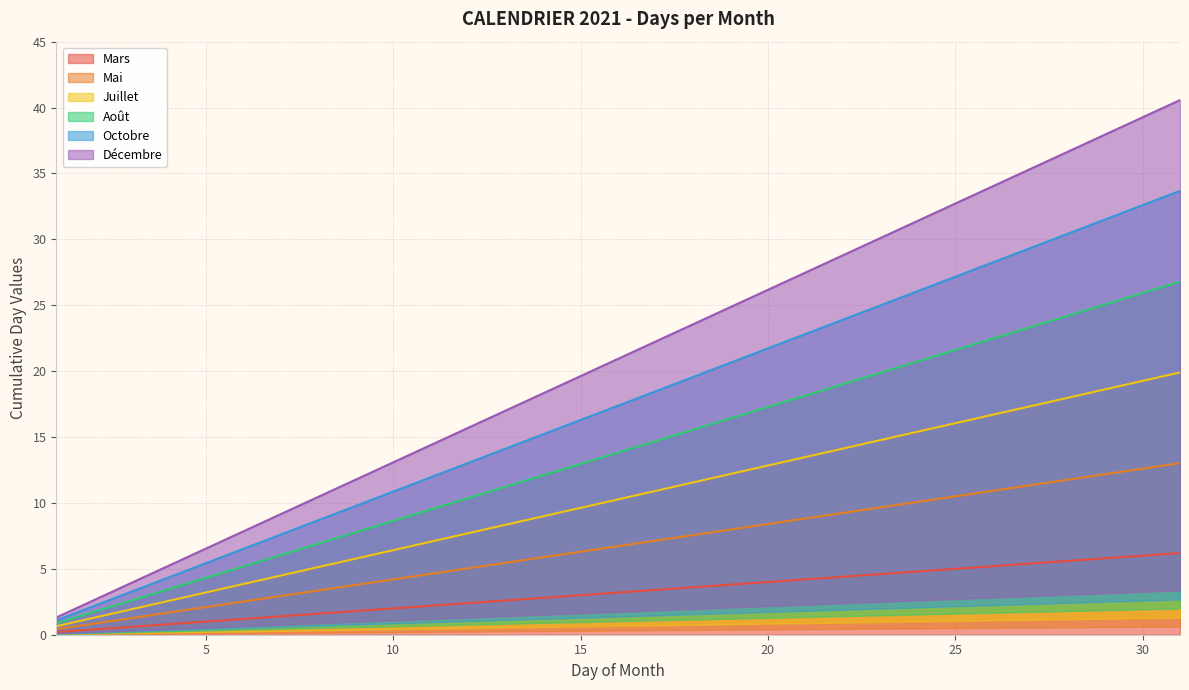

The Mars series shows 4.0 at 20. True or false?

True